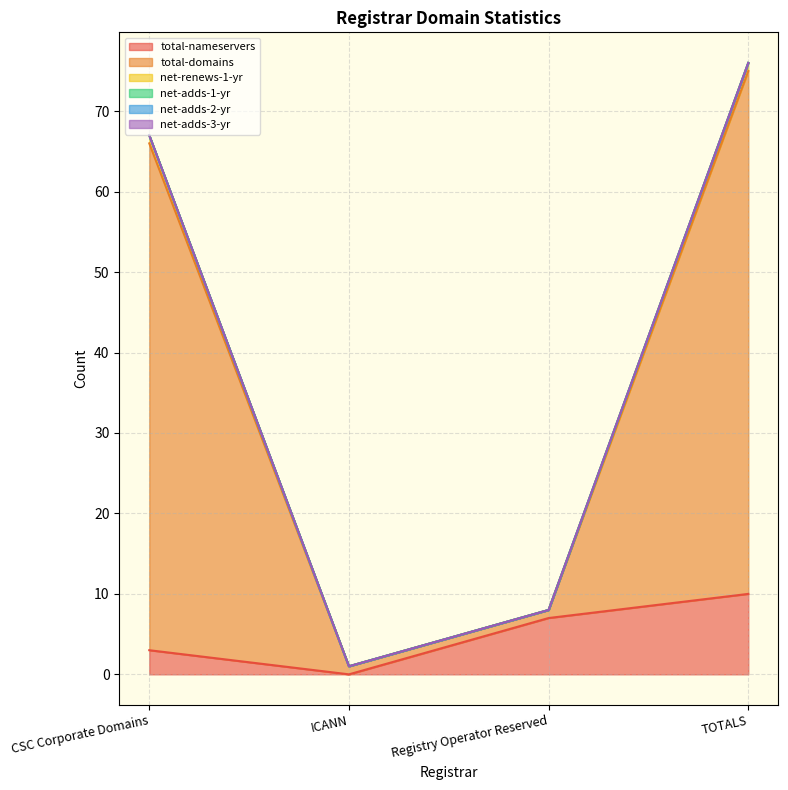

True or false: total-domains has a value of 76 at TOTALS.

True